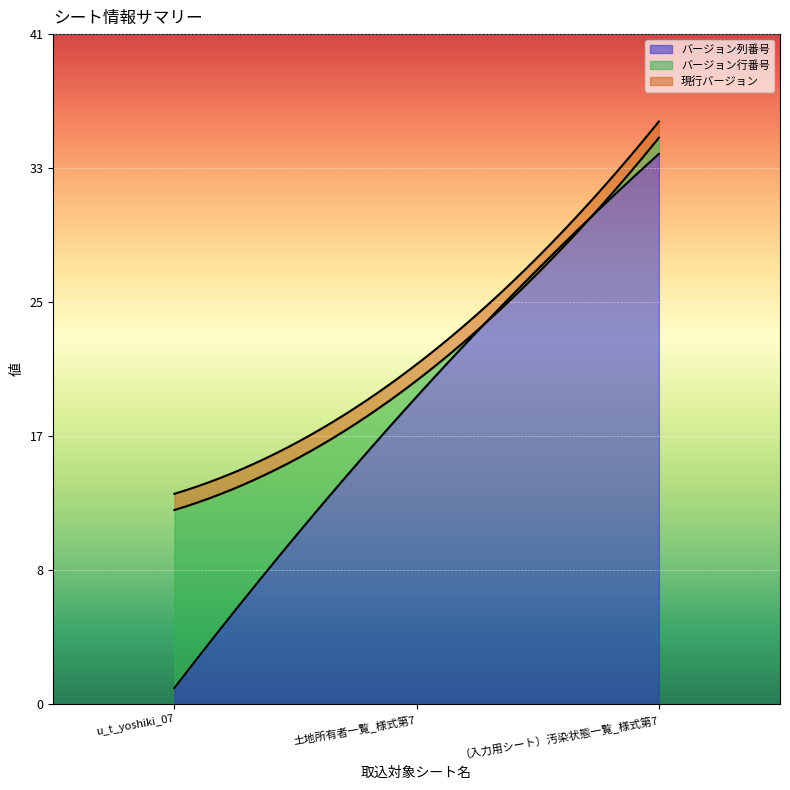

How many lines are shown in the chart?

3